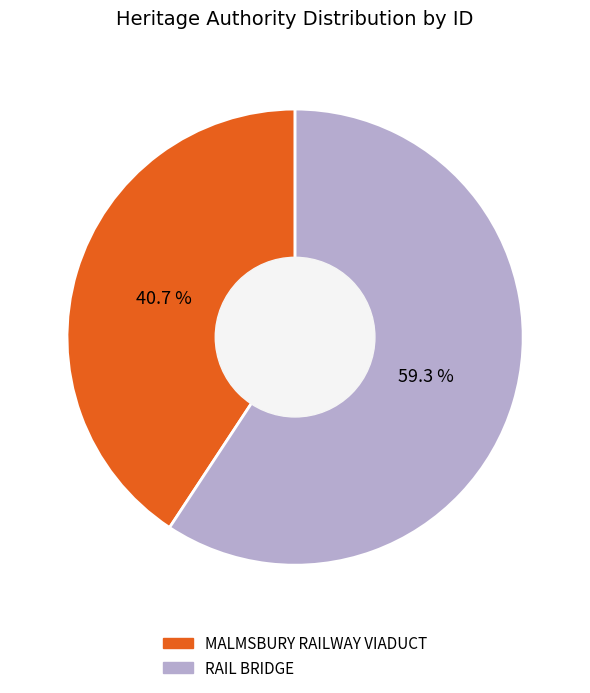

The RAIL BRIDGE slice represents 71% of the pie. True or false?

False